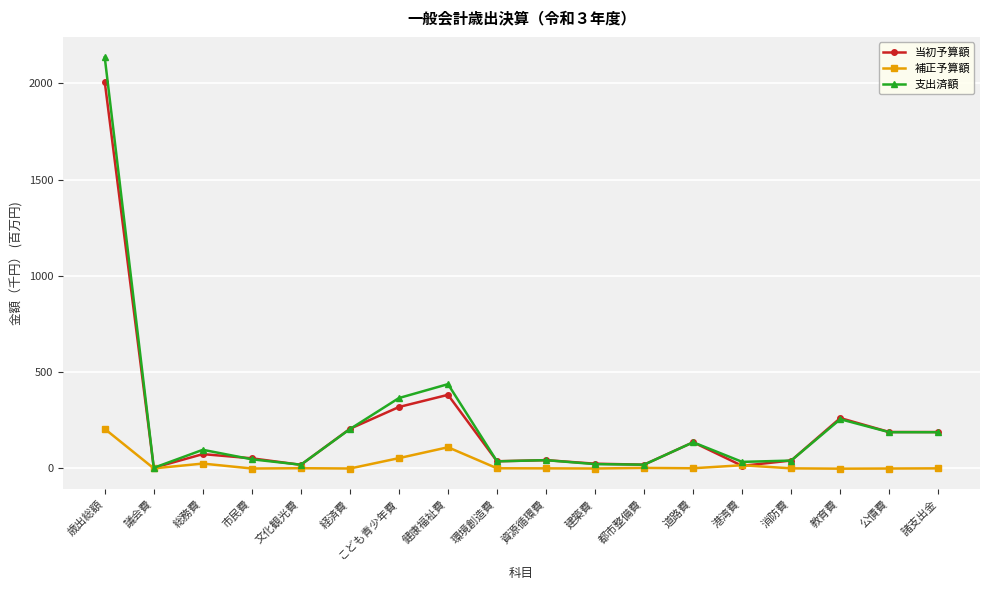

What is the approximate value of 支出済額 at 経済費?

204.1